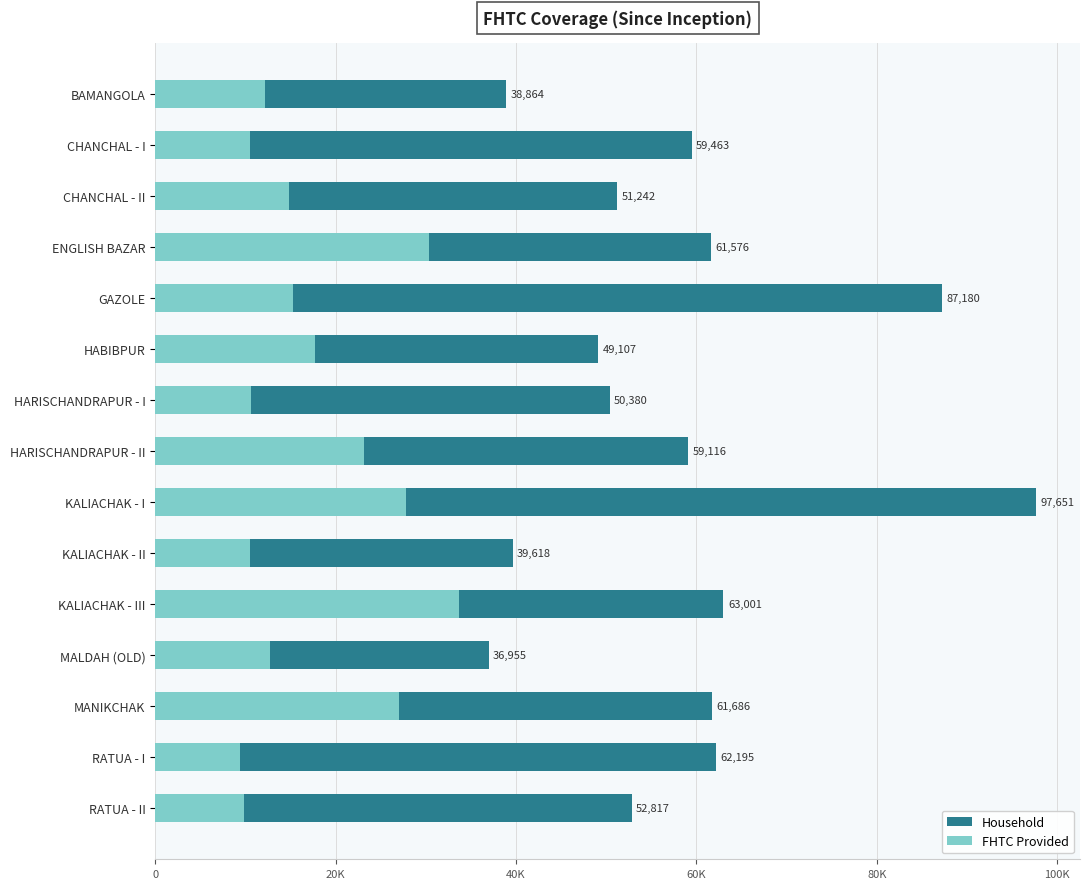

Reading left to right, extract all data points from this chart.

Household: 38864	59463	51242	61576	87180	49107	50380	59116	97651	39618	63001	36955	61686	62195	52817
FHTC Provided: 12188	10492	14870	30300	15268	17668	10674	23129	27810	10488	33711	12689	27044	9447	9863